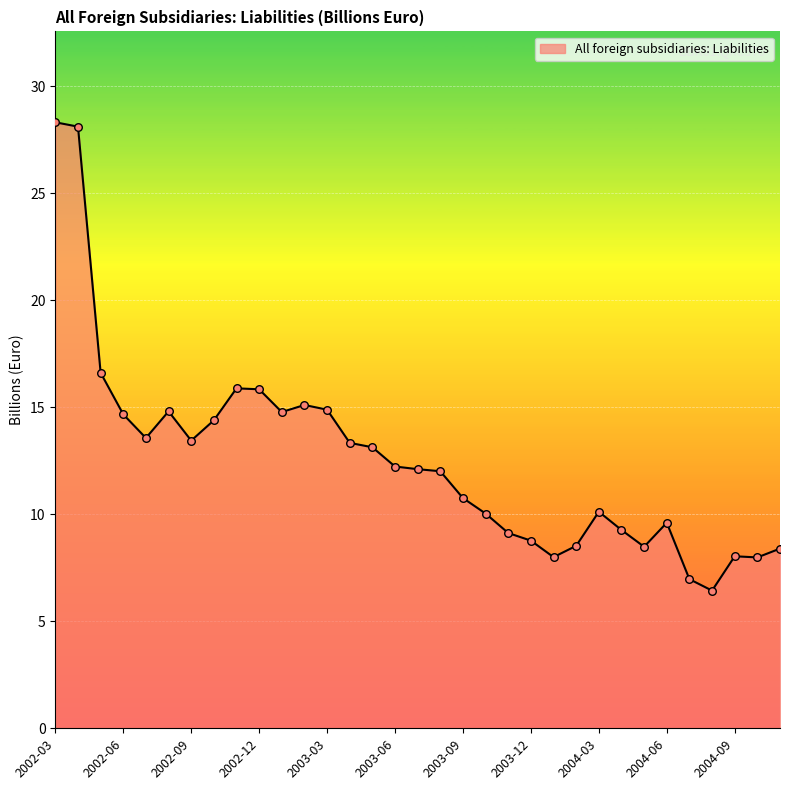

What is the minimum value shown in the chart?

6.4